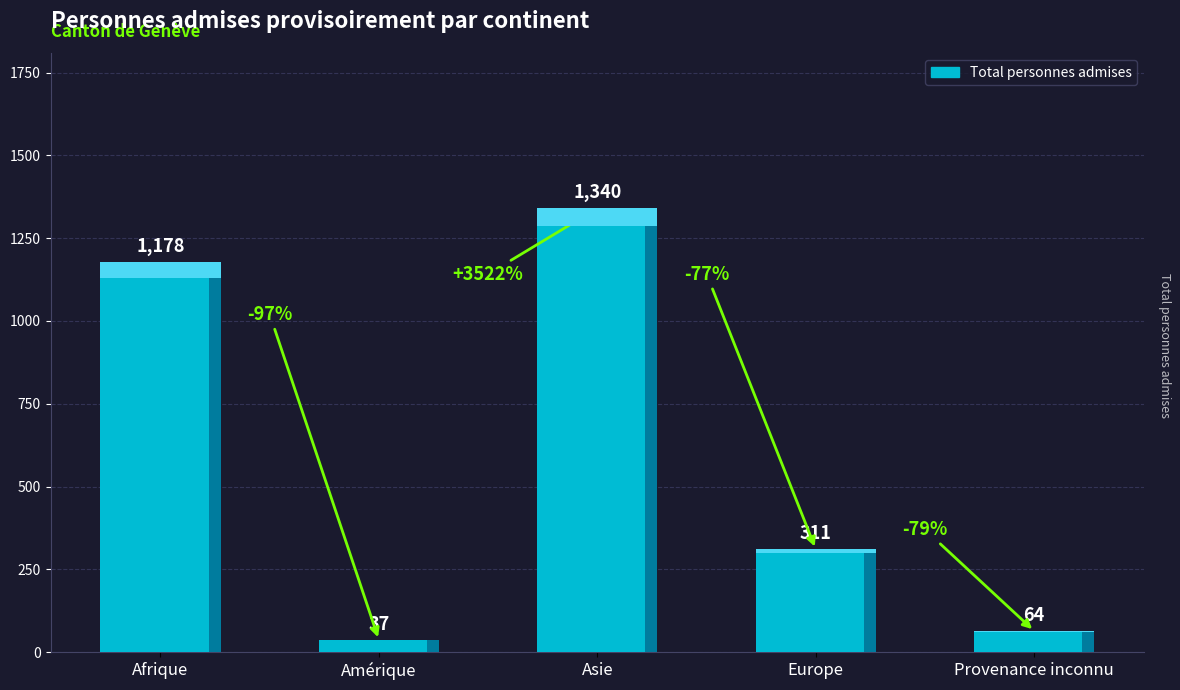

What position from the right is Provenance inconnu?

1